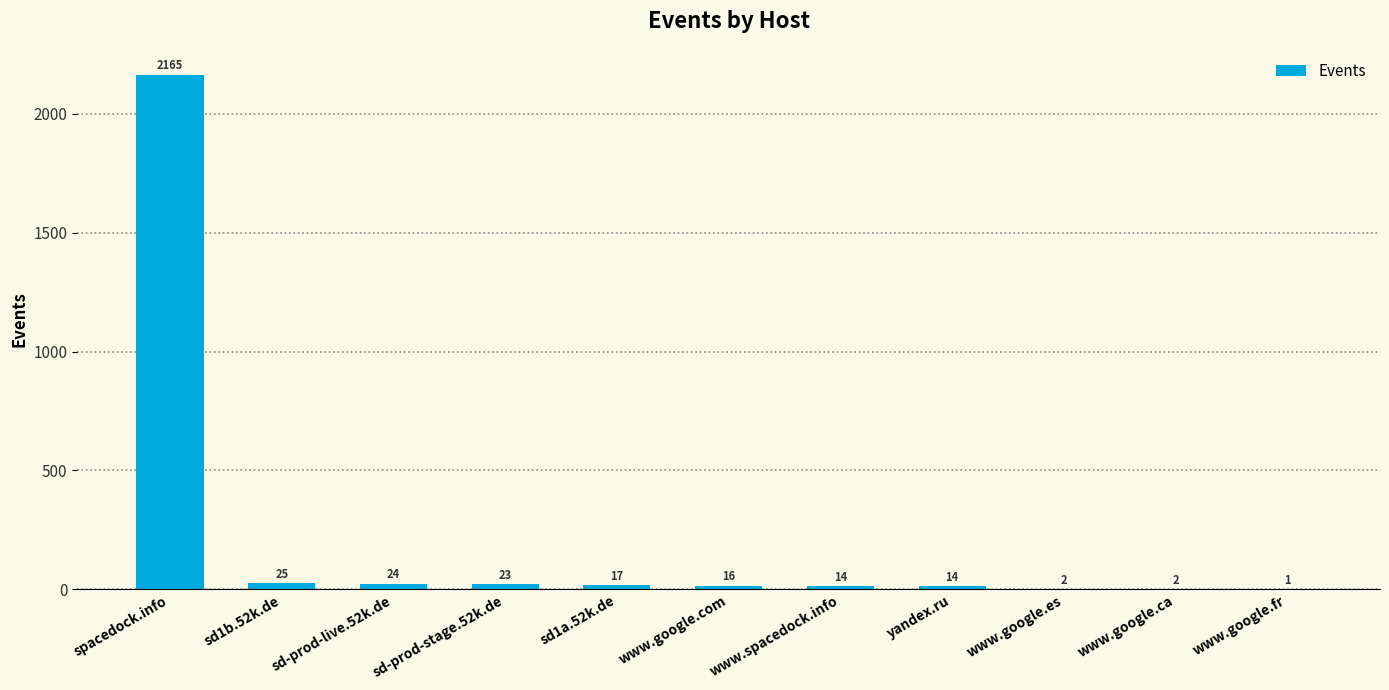

What is the sum of all values?

2303